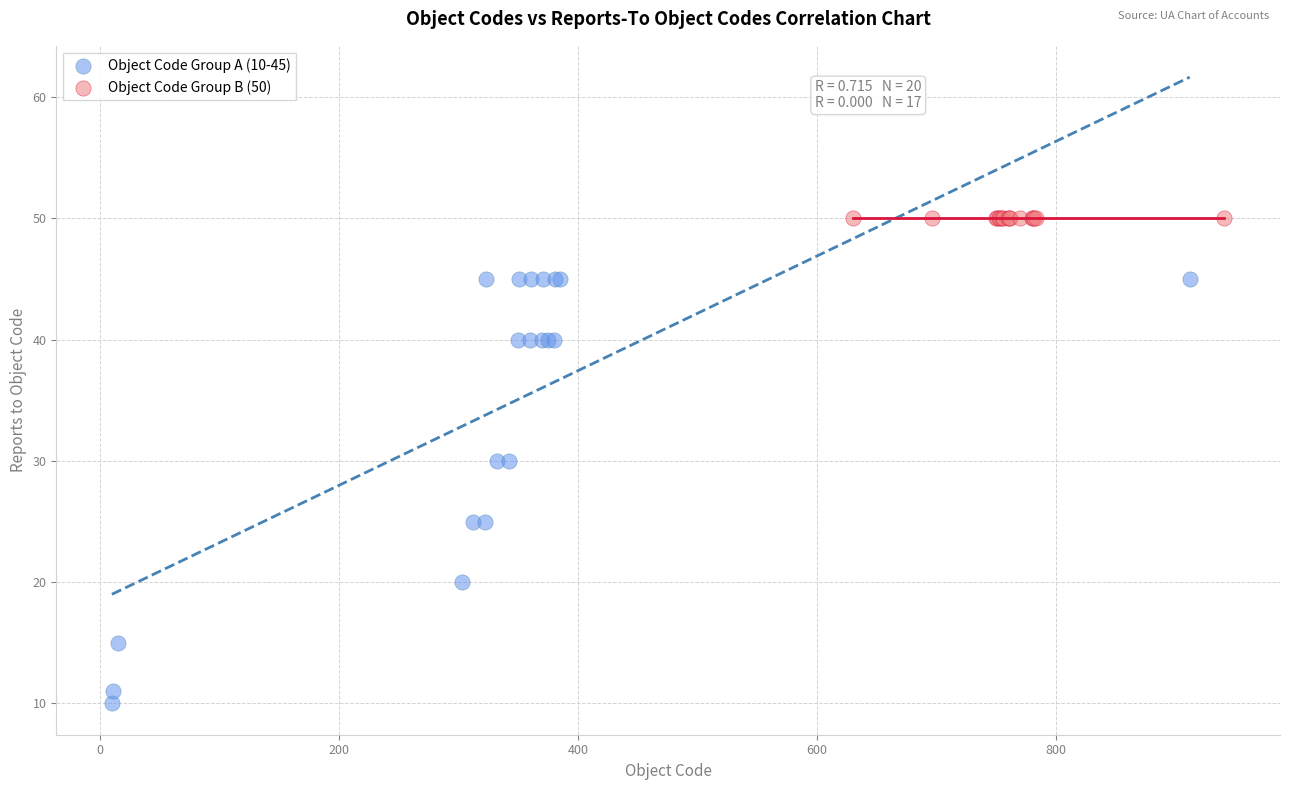

Which series contains the lowest Y value?

Object Code Group A (10-45)